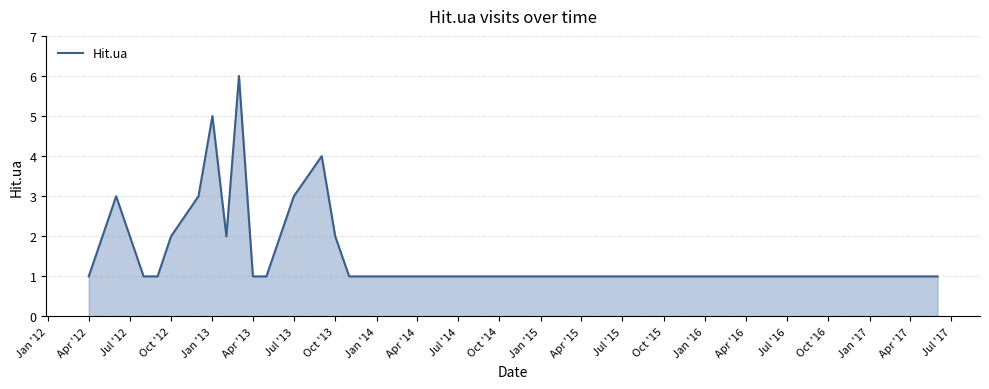

What is the maximum value shown in the chart?

6